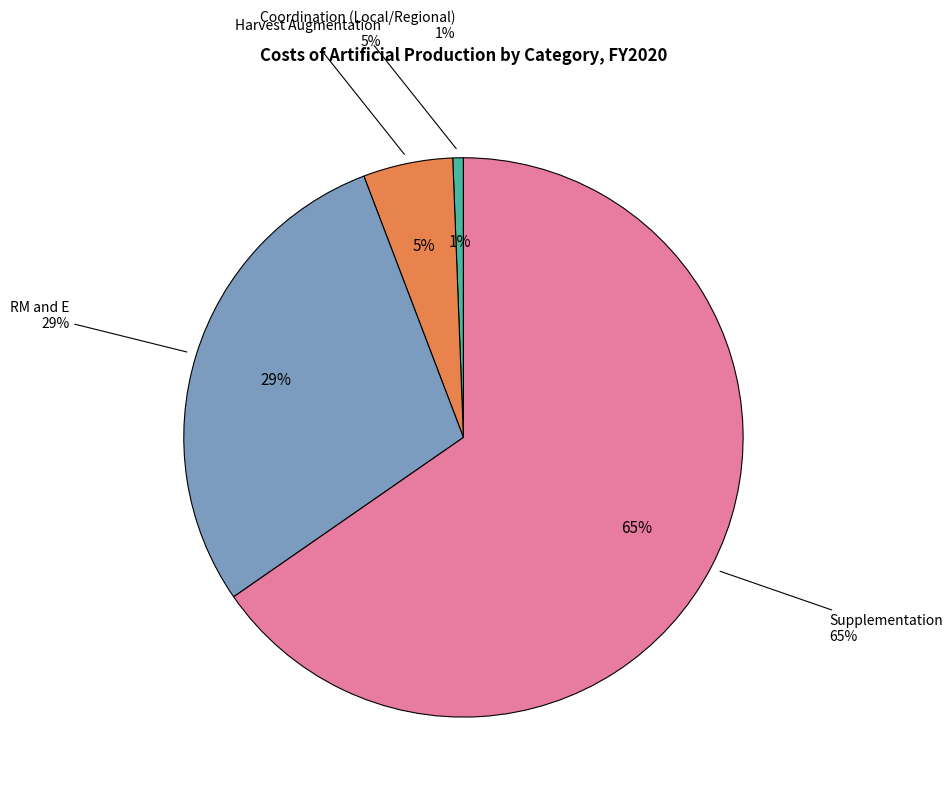

To the nearest percent, what is the combined percentage of Coordination (Local/Regional) and Harvest Augmentation?

6%